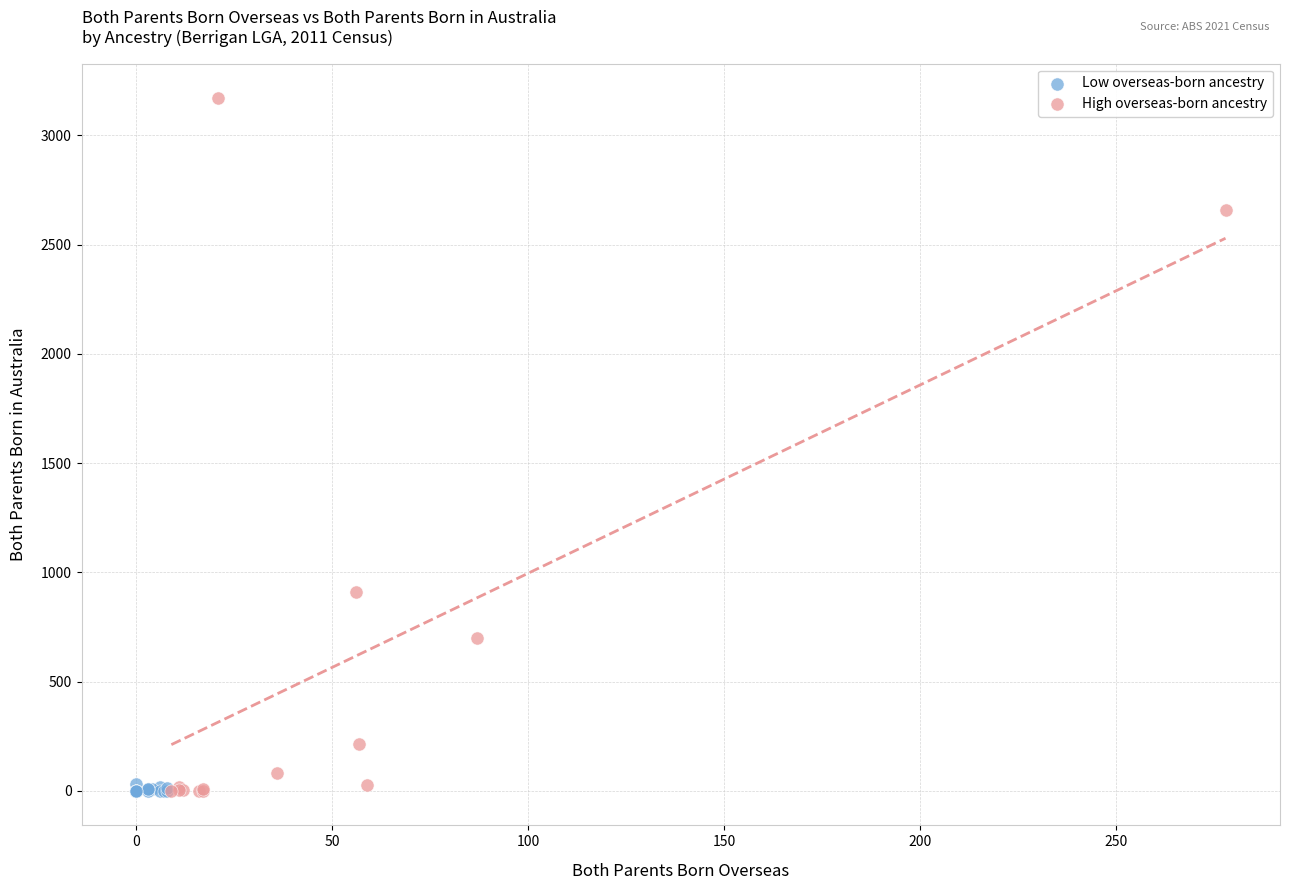

Which series reaches the maximum Y coordinate?

High overseas-born ancestry